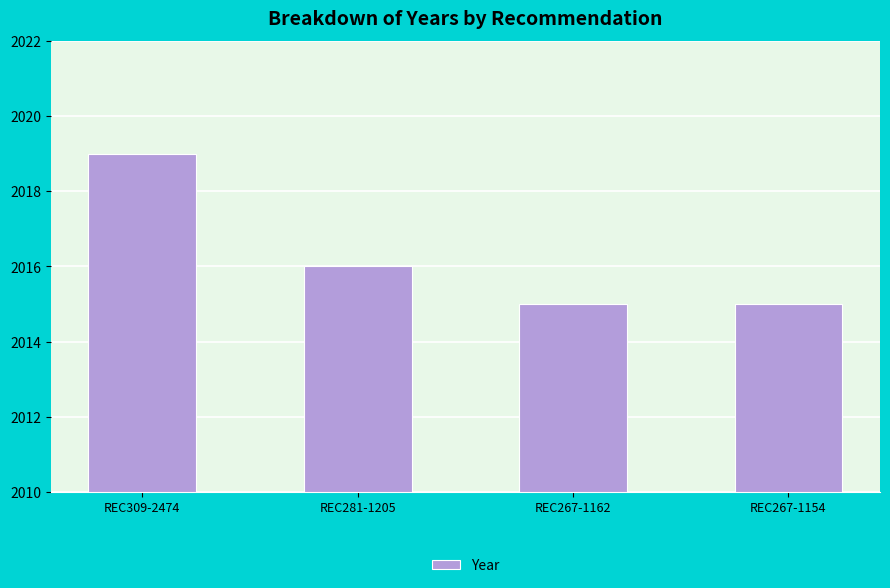

What is the difference between the values at REC309-2474 and REC267-1154?

4